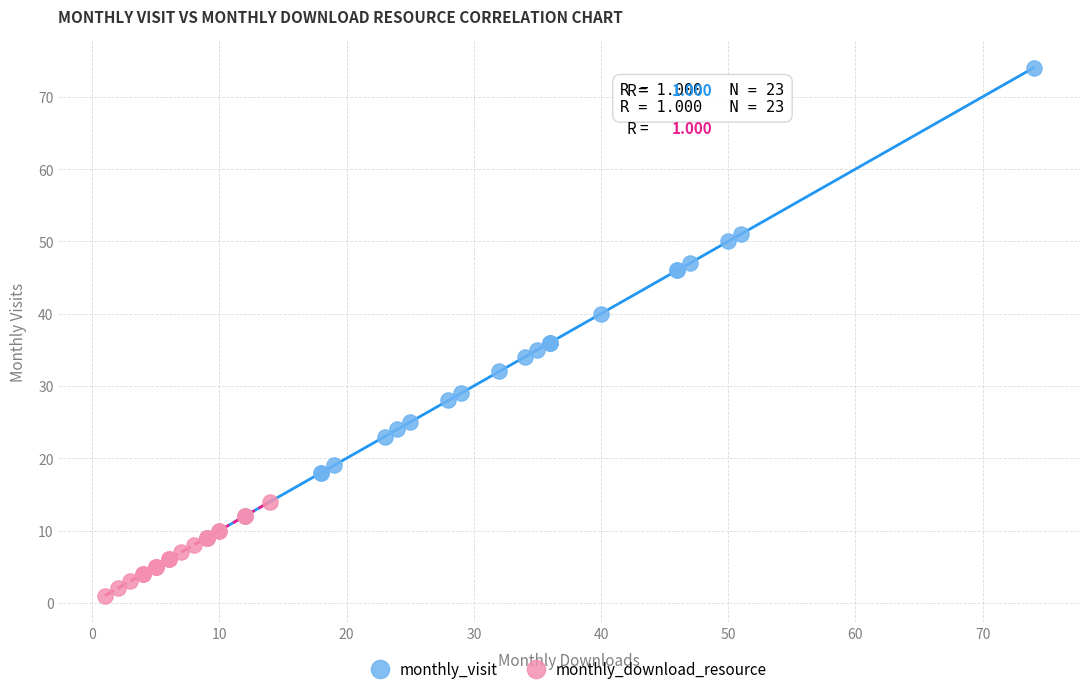

What are all the series names shown in the legend?

monthly_visit, monthly_download_resource